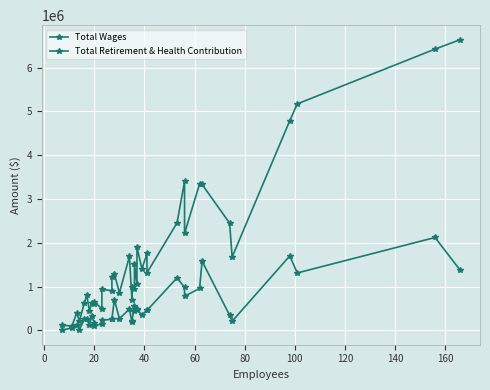

What is the average value of the Total Wages series?

1769300